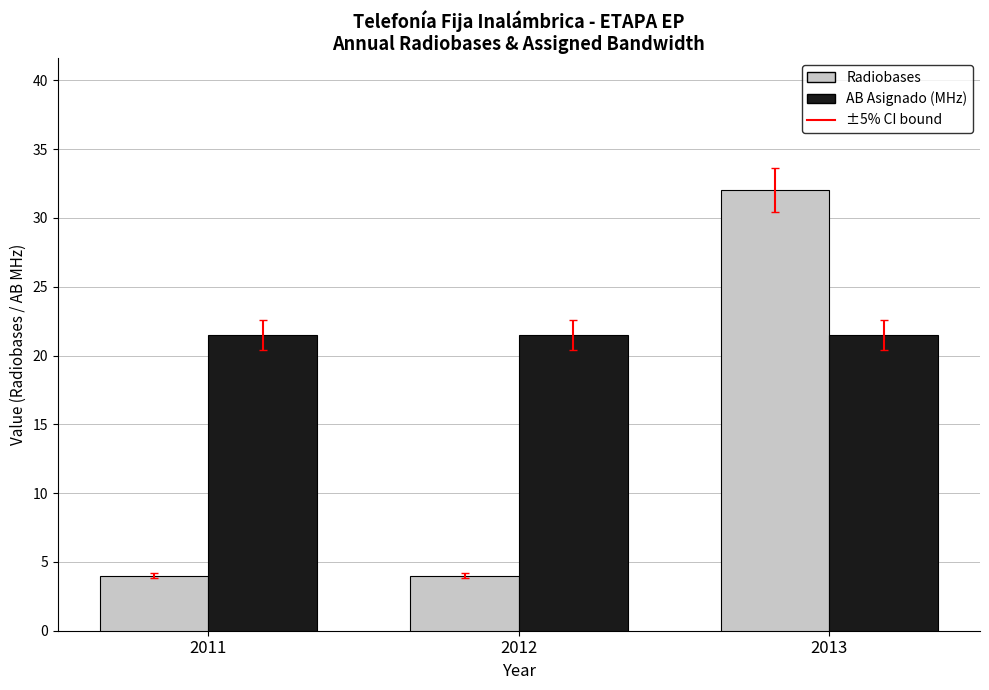

What is the minimum value shown in the chart?

4.0